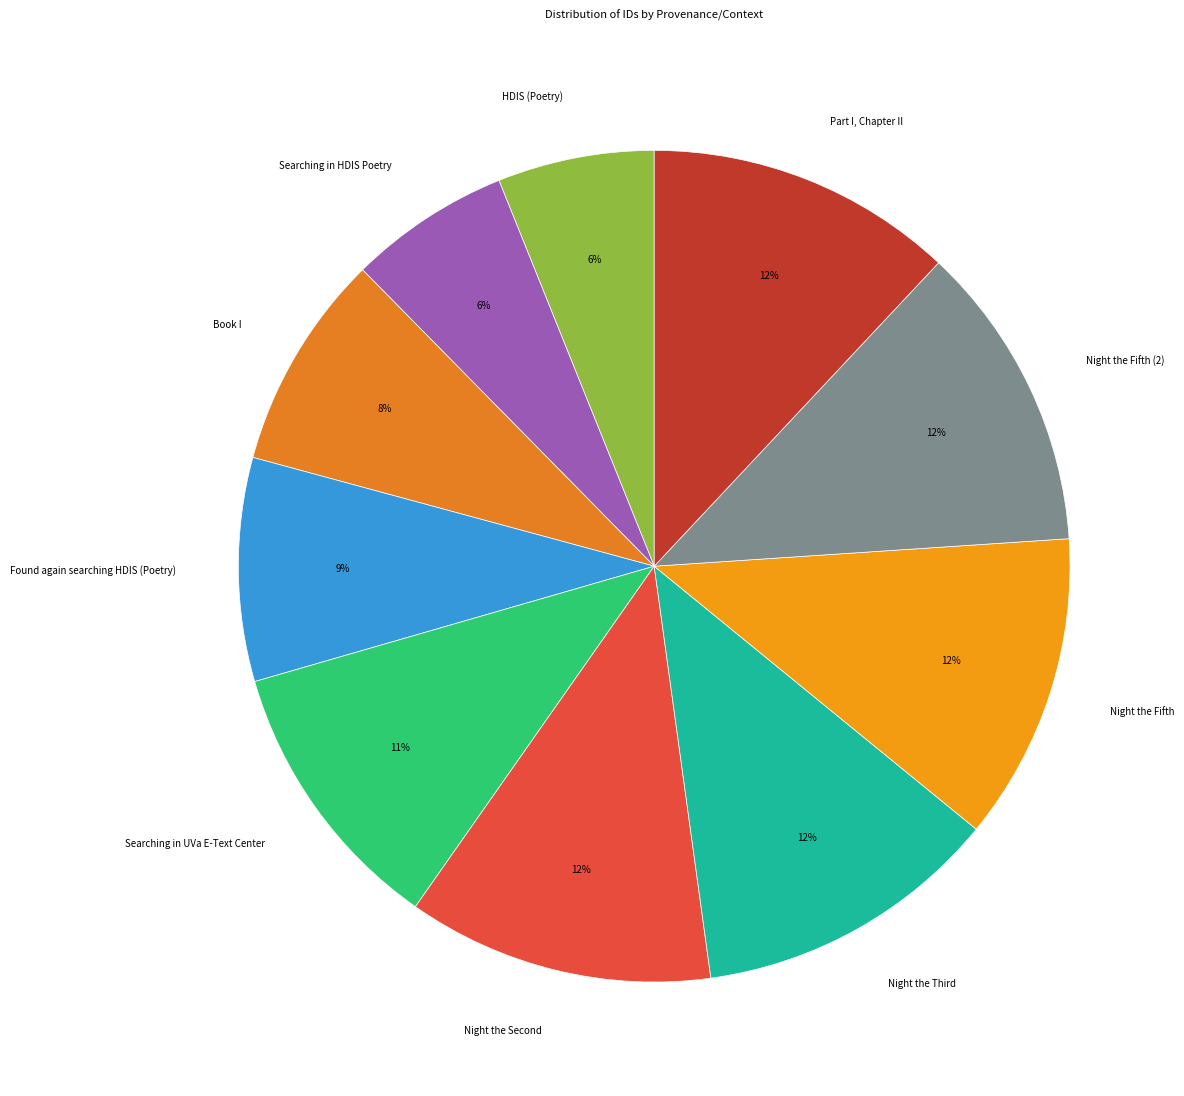

To the nearest percent, what percentage of the pie is Found again searching HDIS (Poetry)?

9%